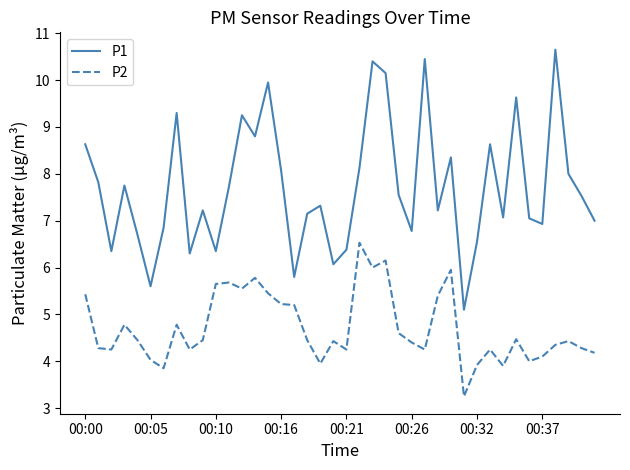

Rank the series by their maximum value, from highest to lowest.

P1, P2